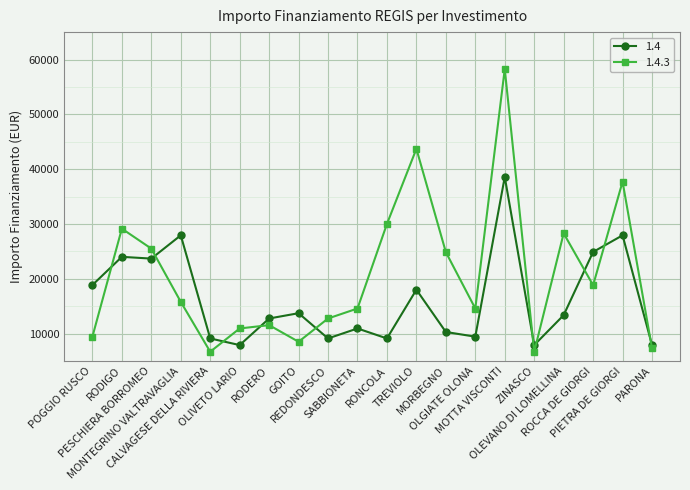

Which series has the largest range (max minus min)?

1.4.3